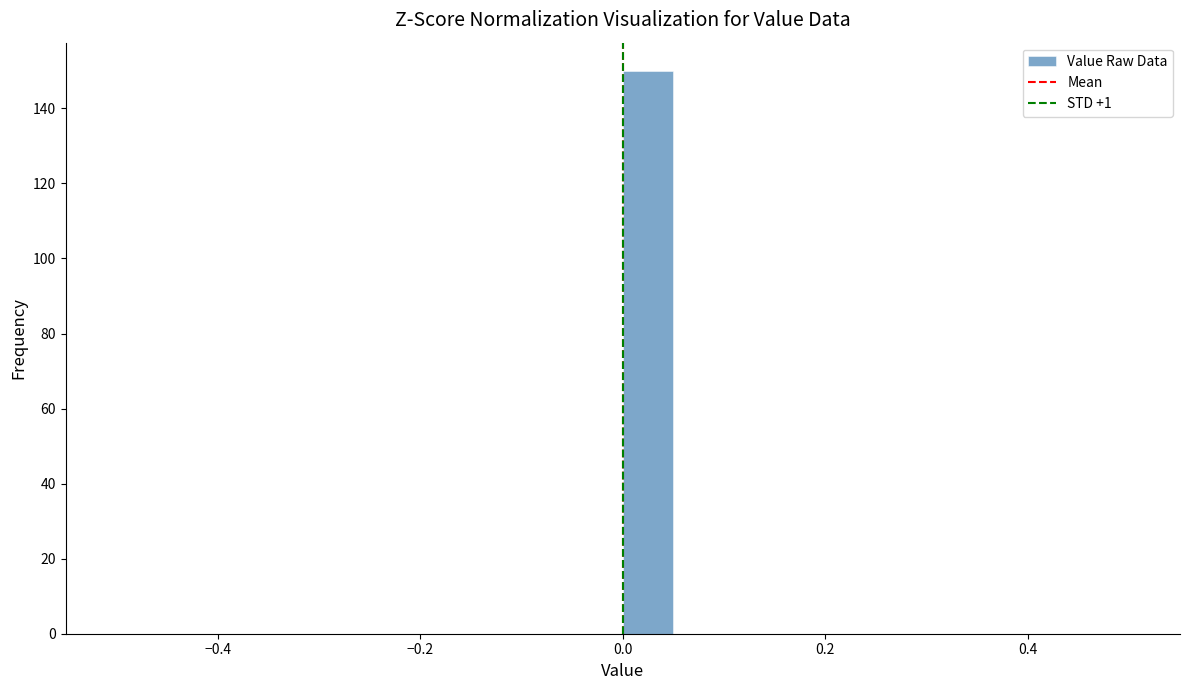

Read against the x-axis, roughly where is the centre of the tallest bar?

0.02